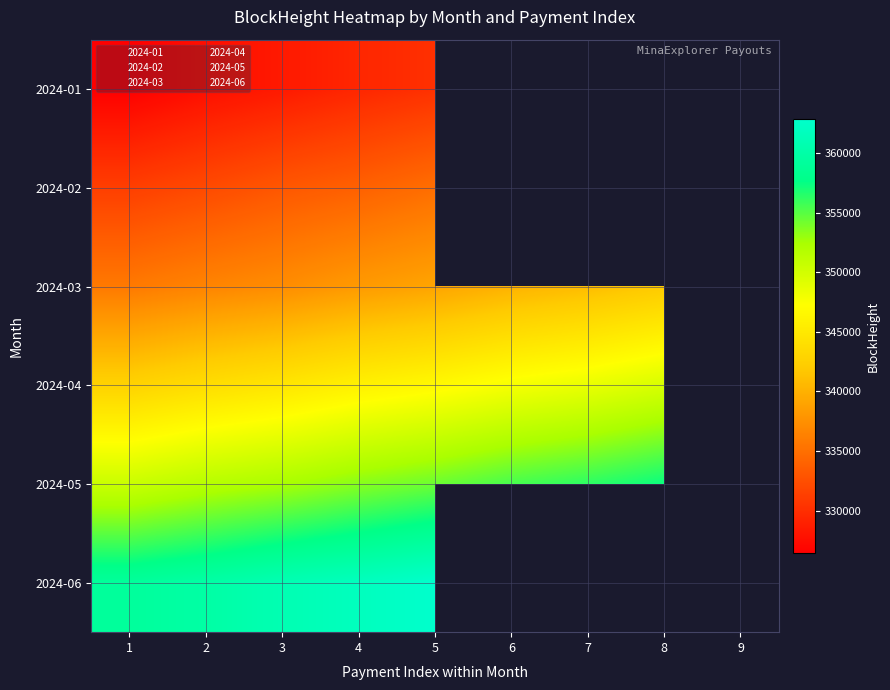

What is the difference between the second highest and second lowest values in the 2024-05 series?

5695.0